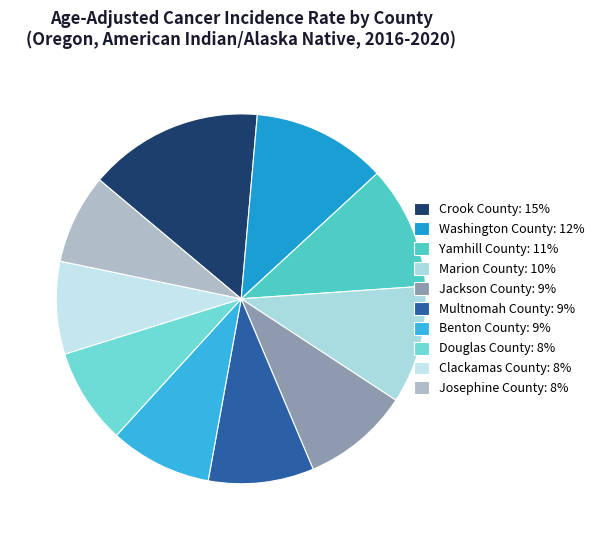

Does Washington County account for over 50% of the chart?

No